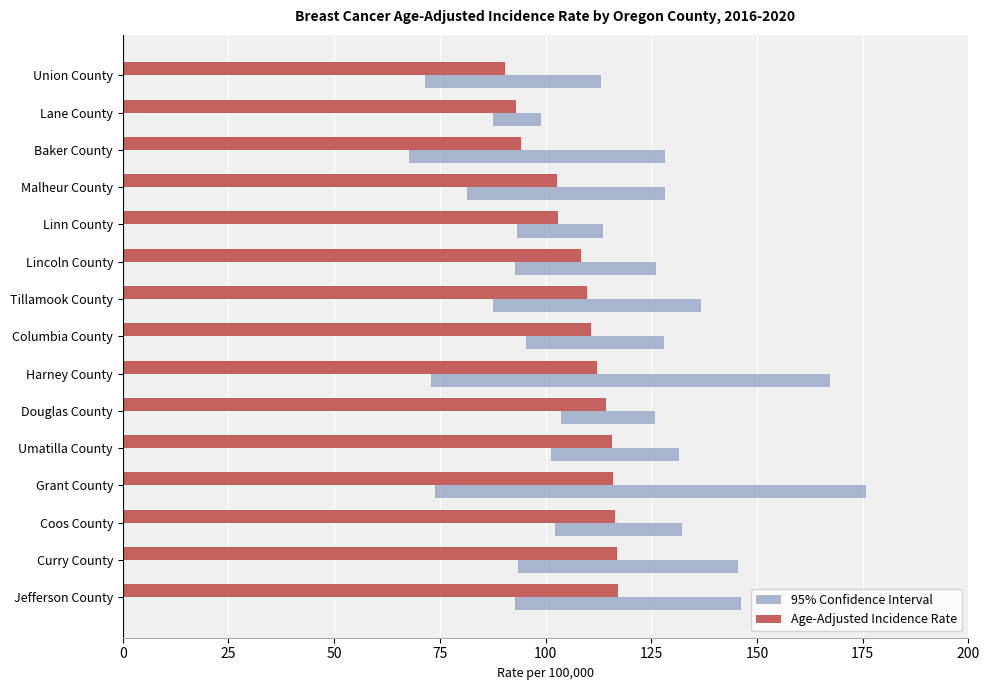

Does the chart contain any negative values?

No